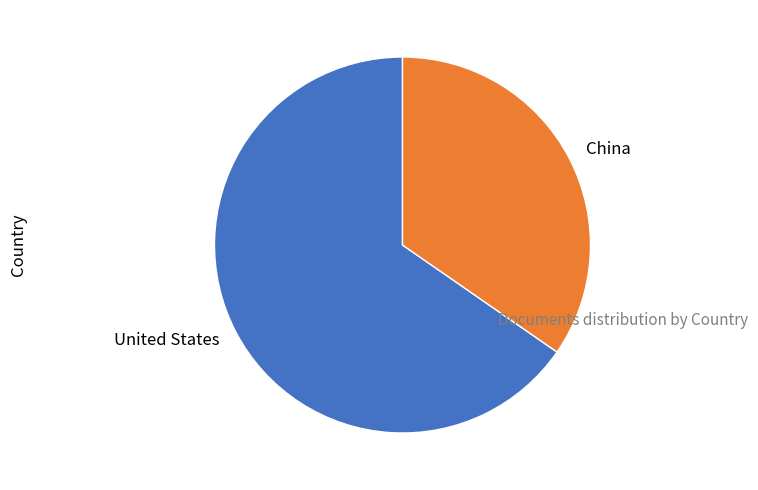

Is it true that China is 23% of the pie?

False